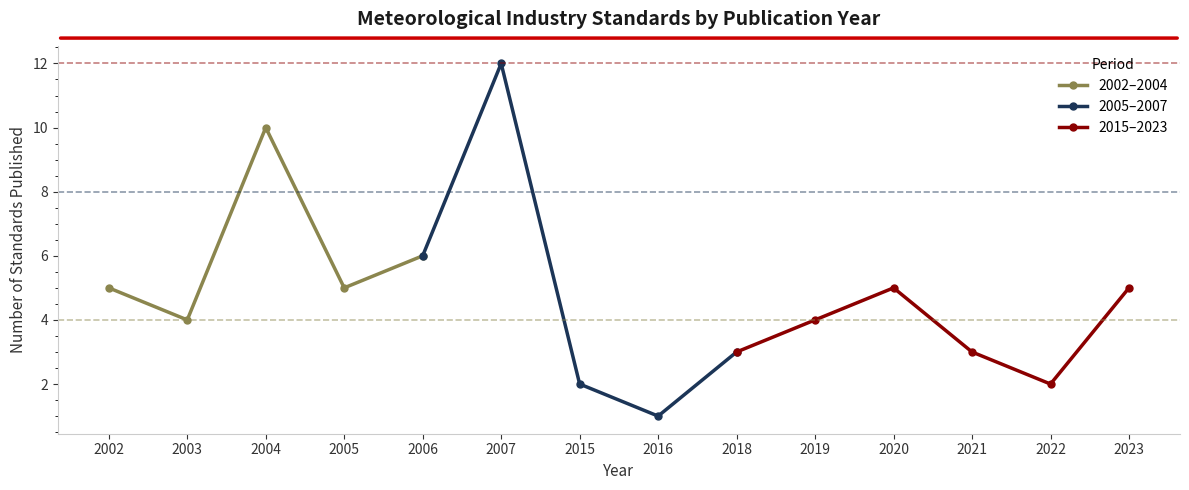

At which category is the sum across all series the highest?

2007